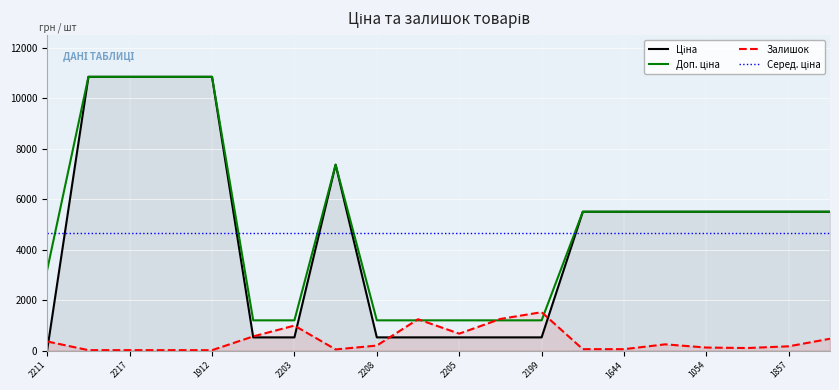

True or false: Ціна and Доп. ціна intersect in this chart.

False